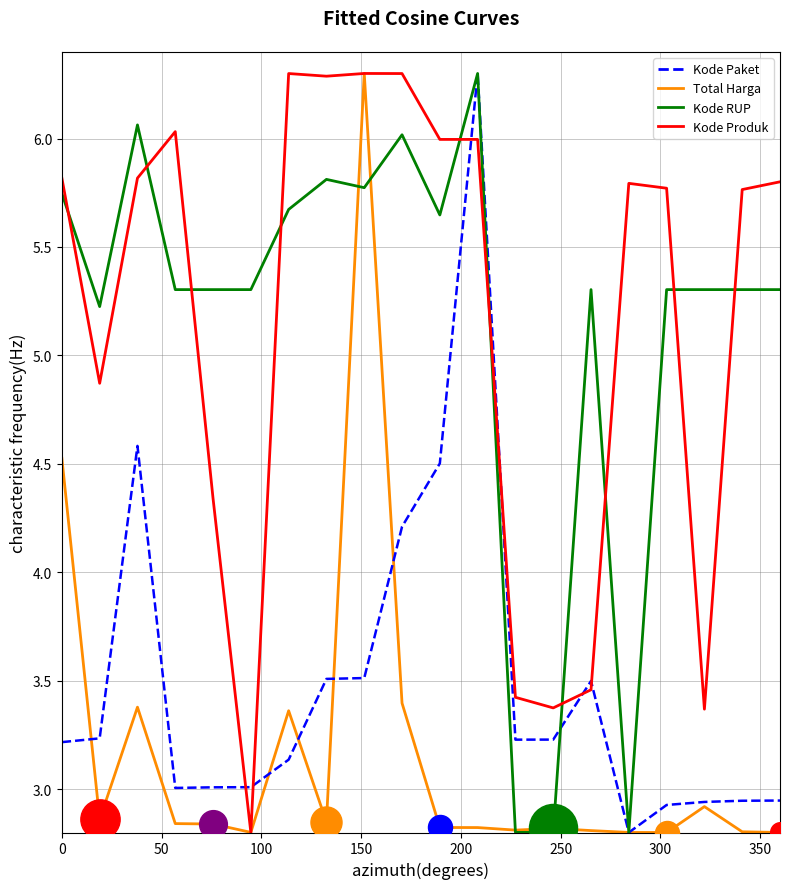

True or false: Kode Produk and Kode Paket cross at least once.

True